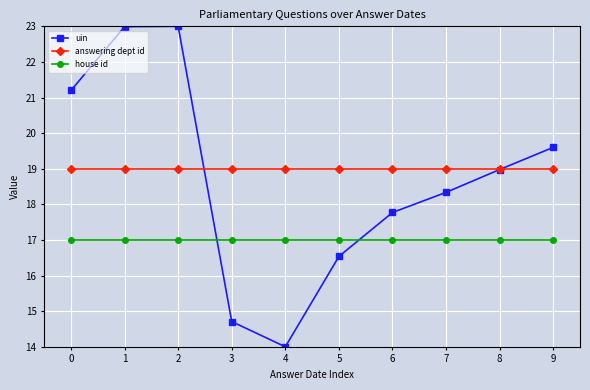

What is the total value across all series at 6?

53.8